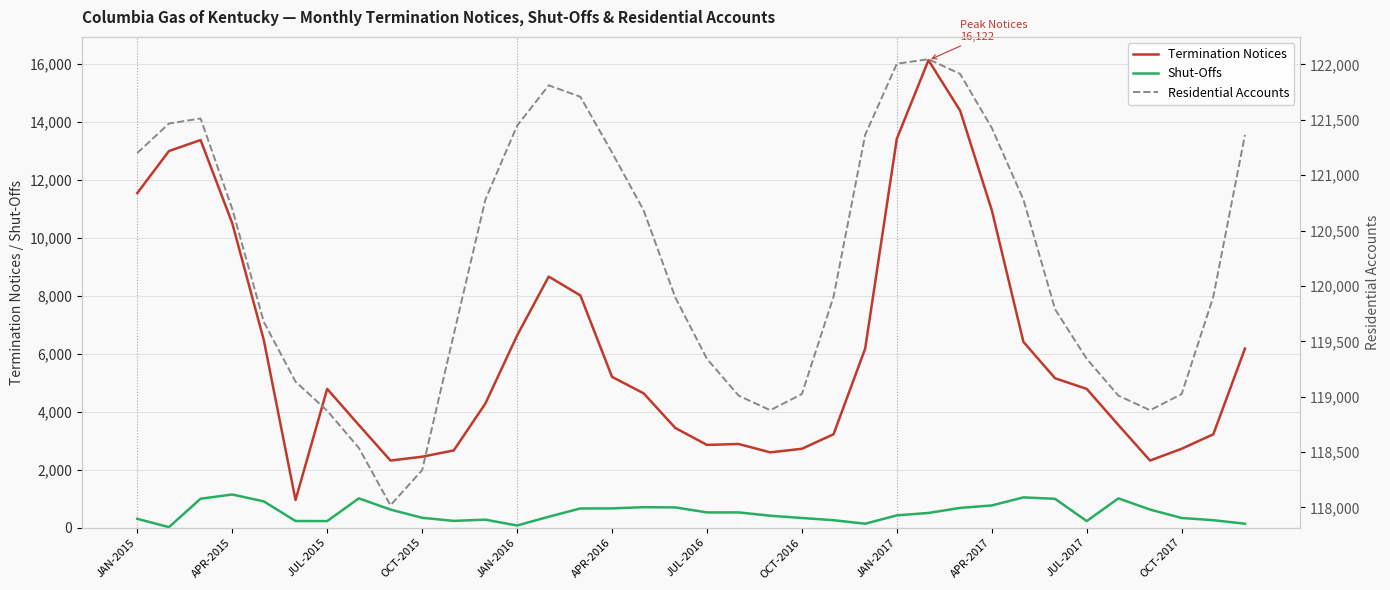

True or false: Shut-Offs and Termination Notices cross at least once.

False